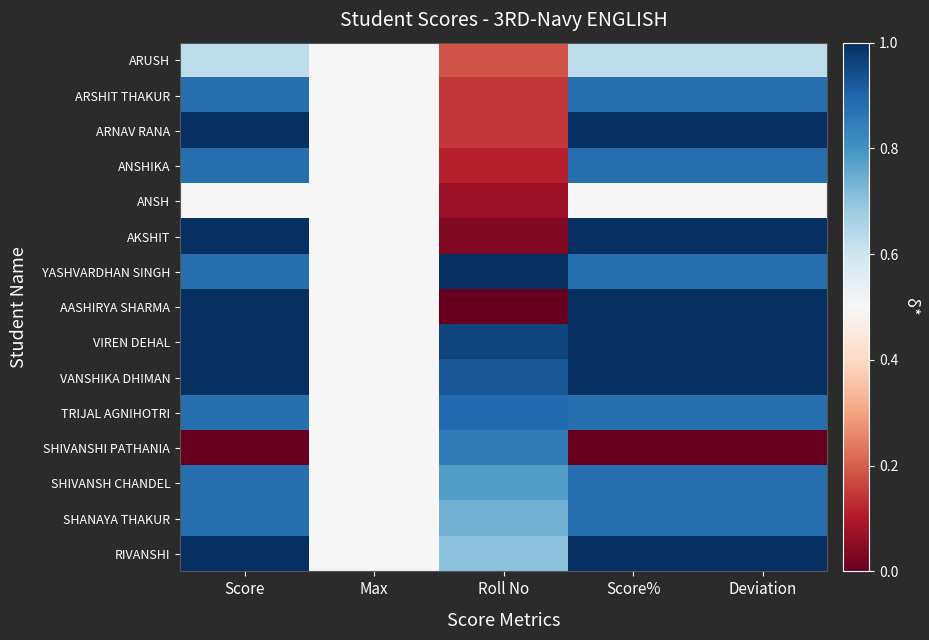

What is the difference between the highest and lowest values at Score?

1.0